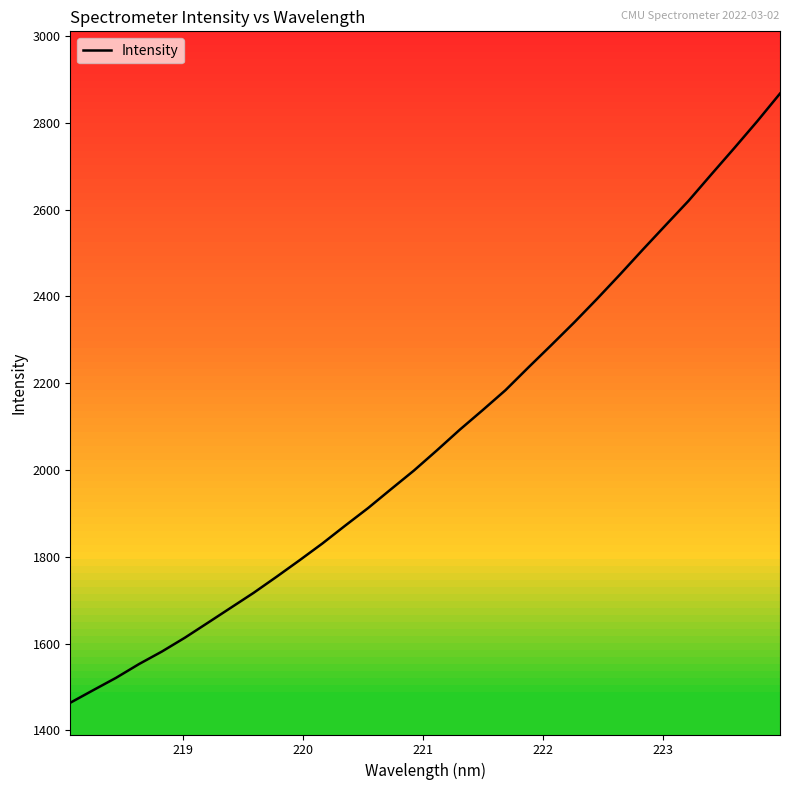

How many categories are shown in the chart?

32